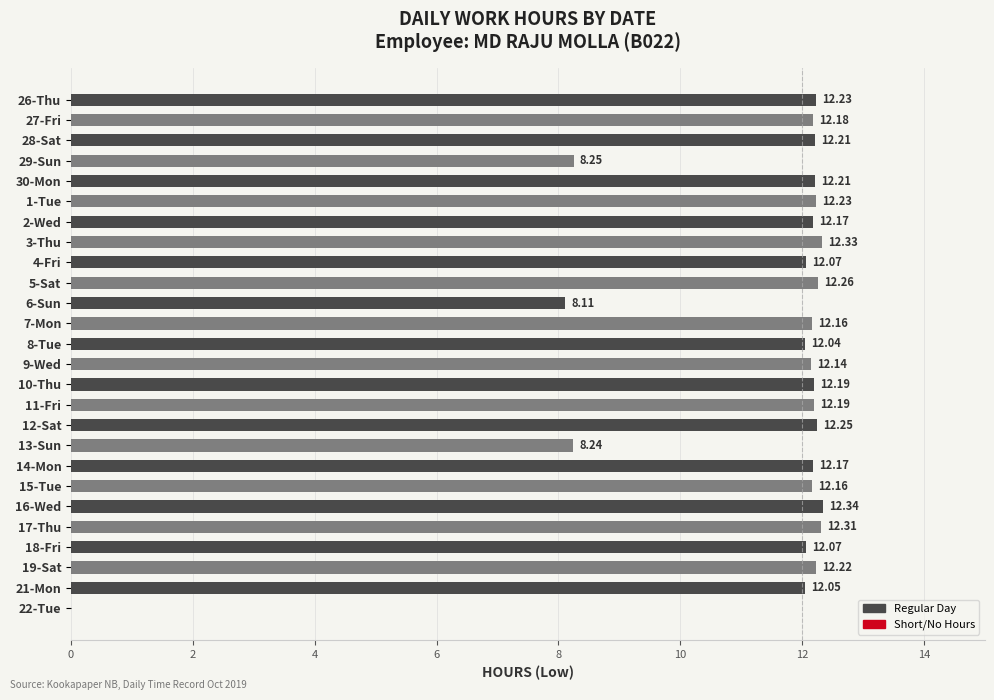

What is the change in value from 11-Fri to 17-Thu?

+0.1